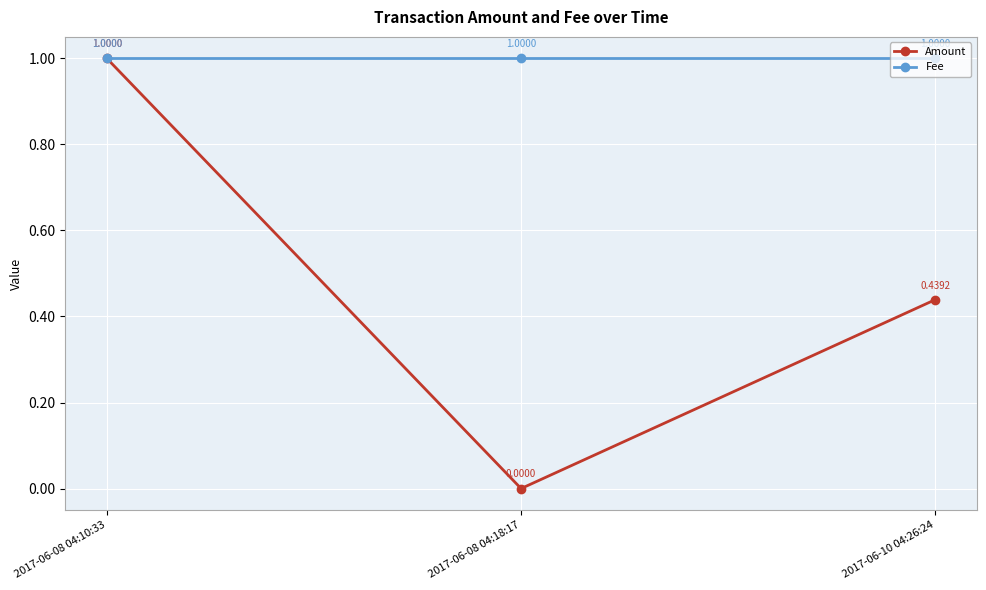

How many series are shown in this chart?

2